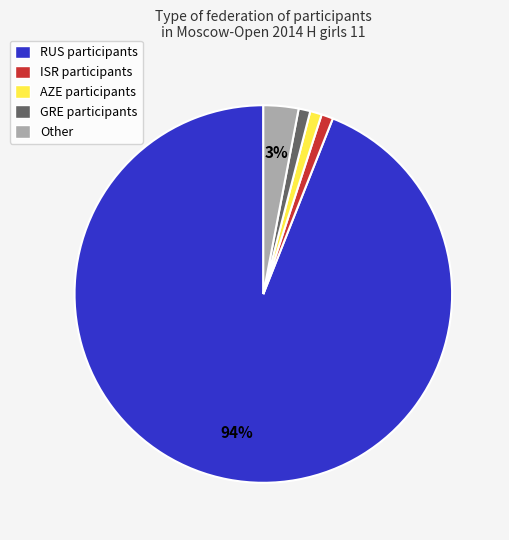

Approximately how many times larger is the value at Other compared to AZE participants?

3.0